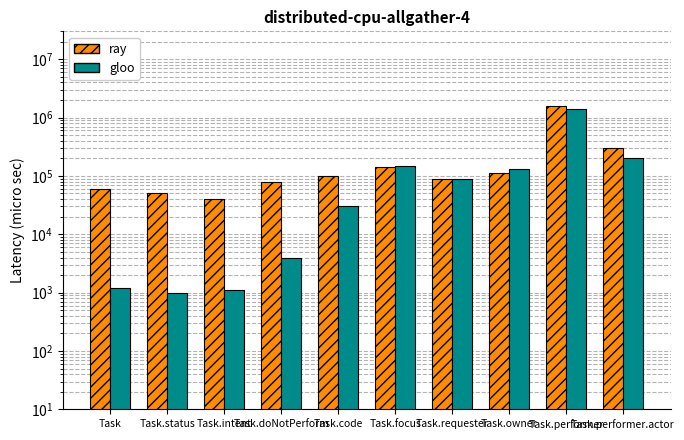

What is the spread (max minus min) of values at Task.performer.actor?

100000